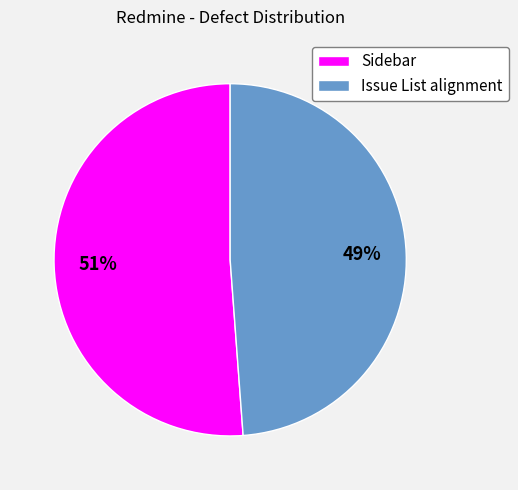

Rank the categories by value from highest to lowest.

Sidebar, Issue List alignment